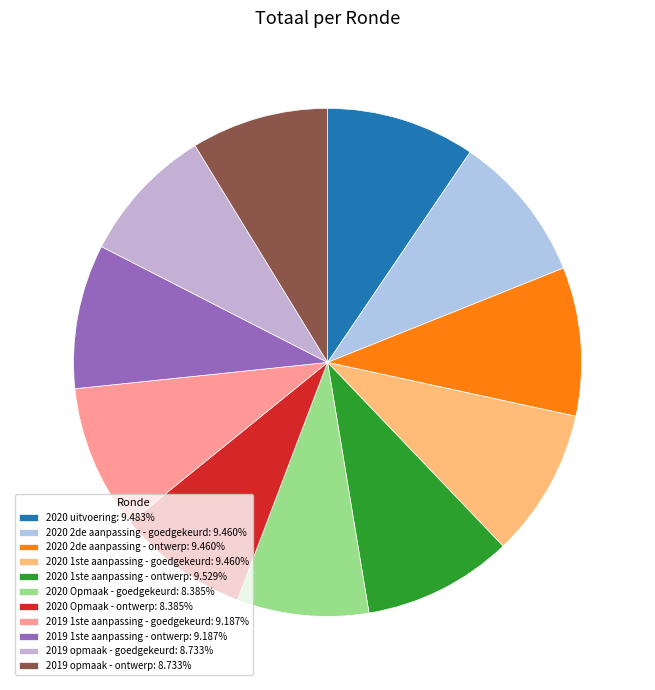

Rank the categories by value from lowest to highest.

2020 Opmaak - goedgekeurd, 2020 Opmaak - ontwerp, 2019 opmaak - goedgekeurd, 2019 opmaak - ontwerp, 2019 1ste aanpassing - goedgekeurd, 2019 1ste aanpassing - ontwerp, 2020 2de aanpassing - goedgekeurd, 2020 2de aanpassing - ontwerp, 2020 1ste aanpassing - goedgekeurd, 2020 uitvoering, 2020 1ste aanpassing - ontwerp